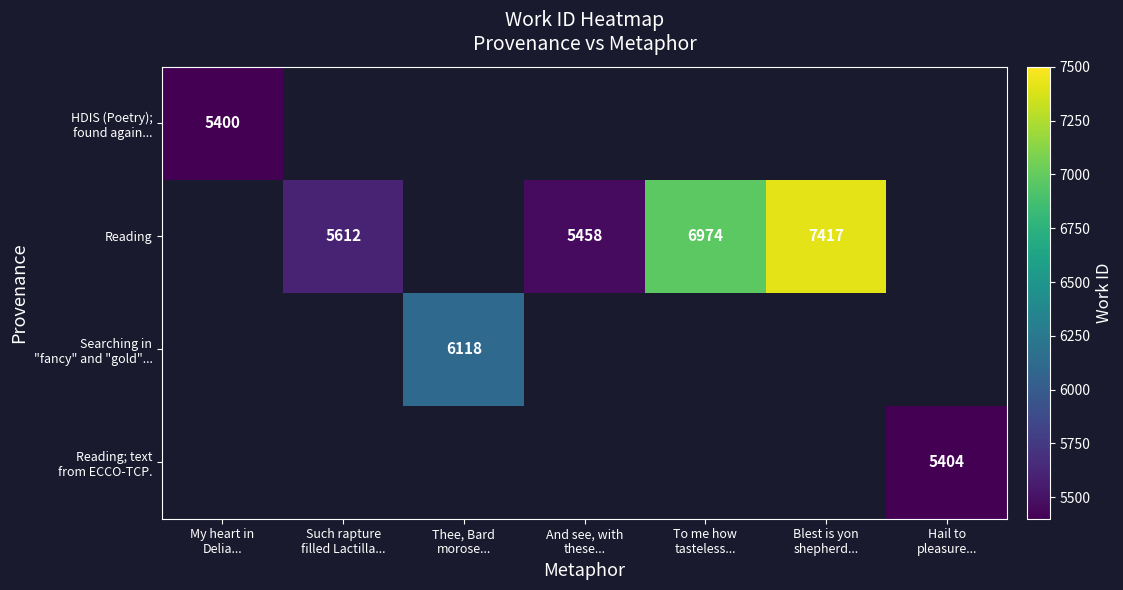

At how many categories does at least one series exceed 7013?

1